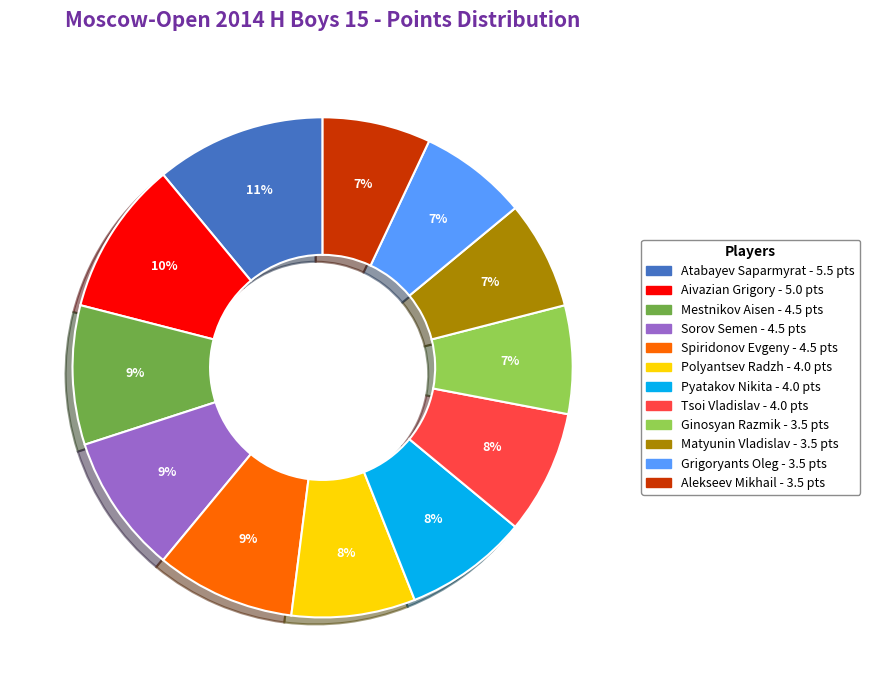

To the nearest percent, what is the difference between the Sorov Semen and Alekseev Mikhail slice percentages?

2%